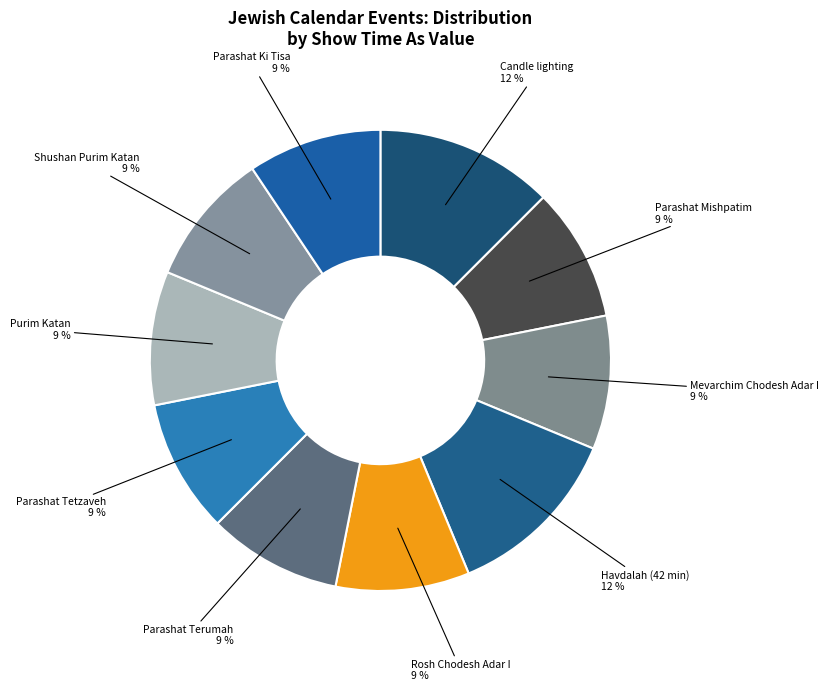

Do Parashat Tetzaveh and Rosh Chodesh Adar I together represent more than half of the pie?

No